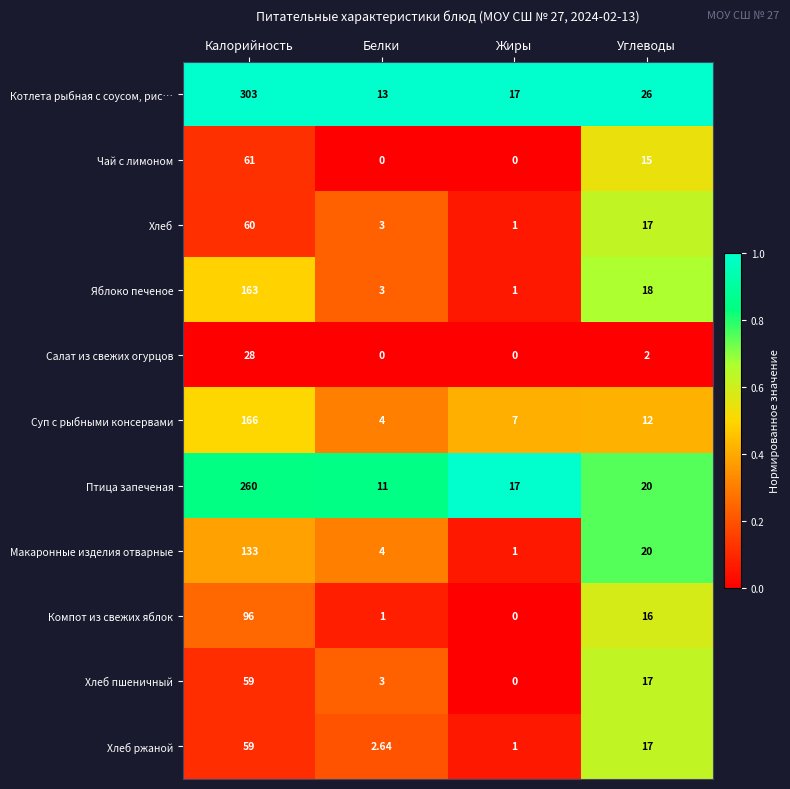

At which label does Хлеб ржаной reach its peak?

Калорийность